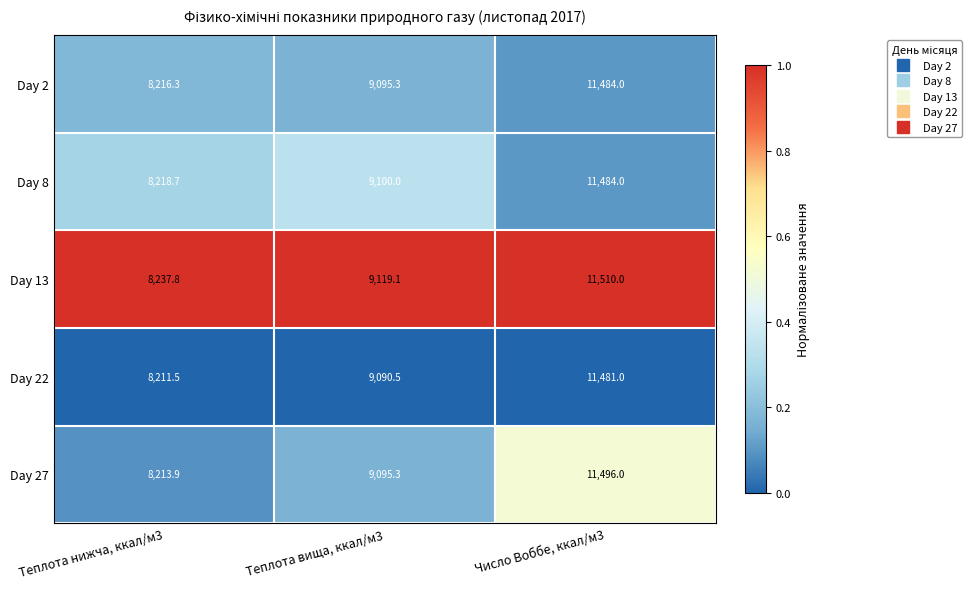

What is the difference between the maximum and second lowest values in the Day 13 series?

2390.9